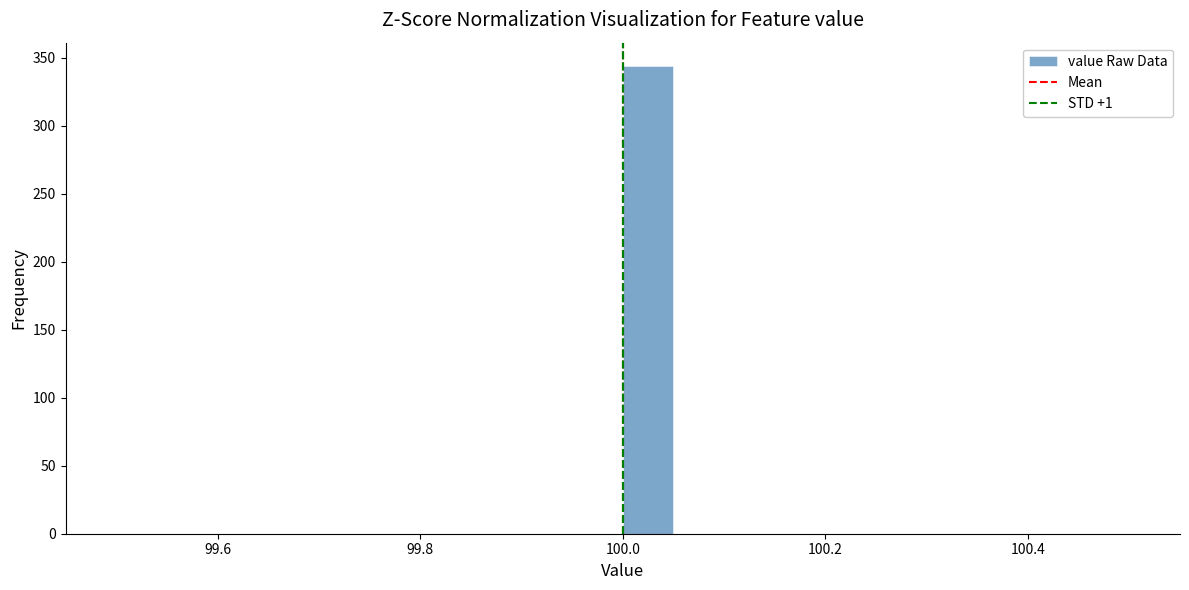

Around what value on the x-axis is the tallest bar? Give the approximate position of its centre, as read against the axis.

100.02